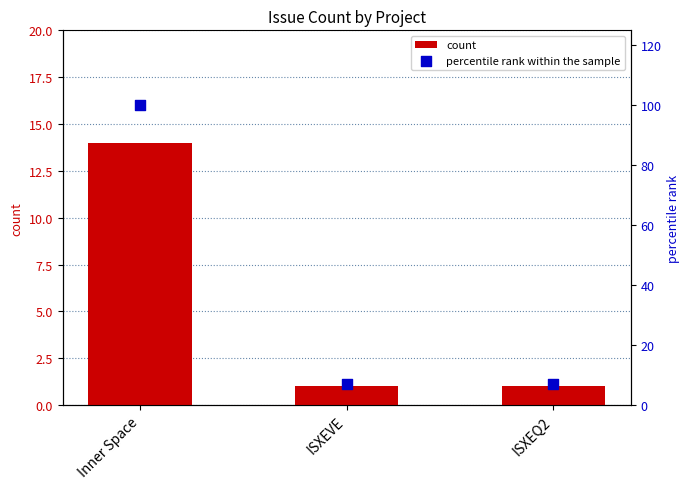

What is the total value across all series at ISXEQ2?

8.1